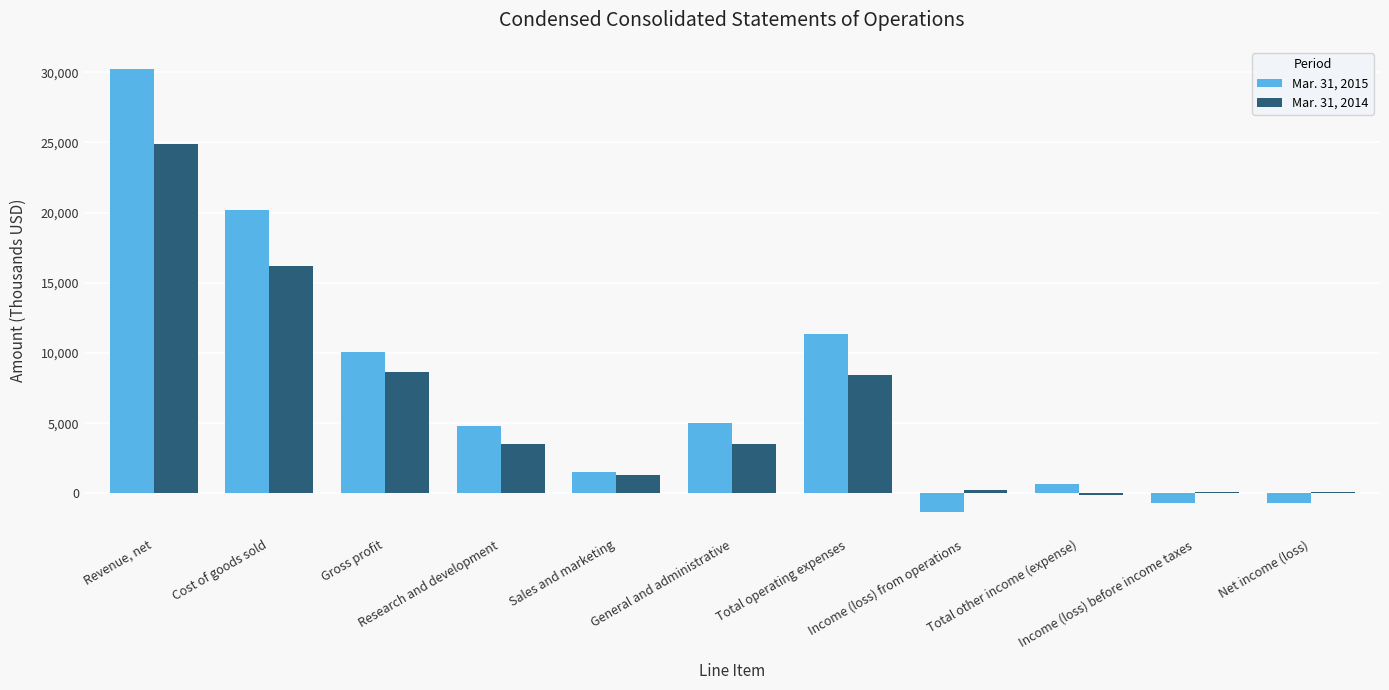

How many data points does each series have?

11